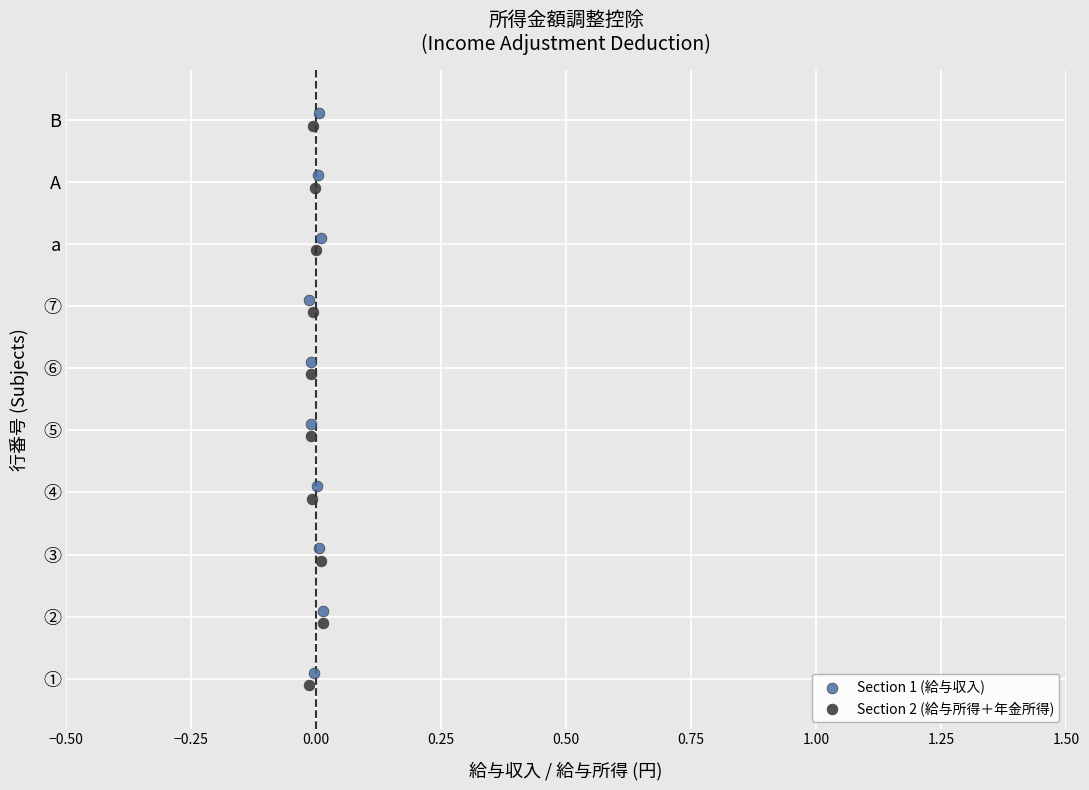

Which series contains the lowest Y value?

Section 2 (給与所得＋年金所得)